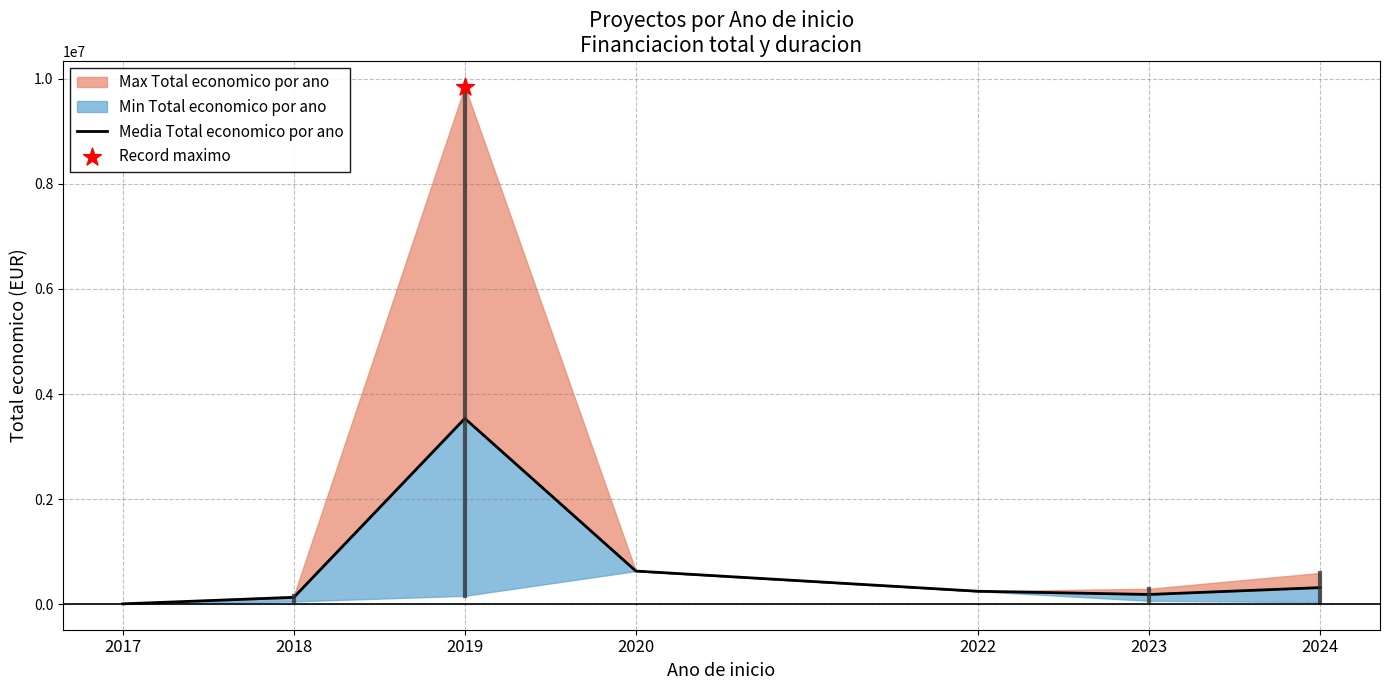

Approximately how many times larger is the value at 2020 compared to 2019?

0.2